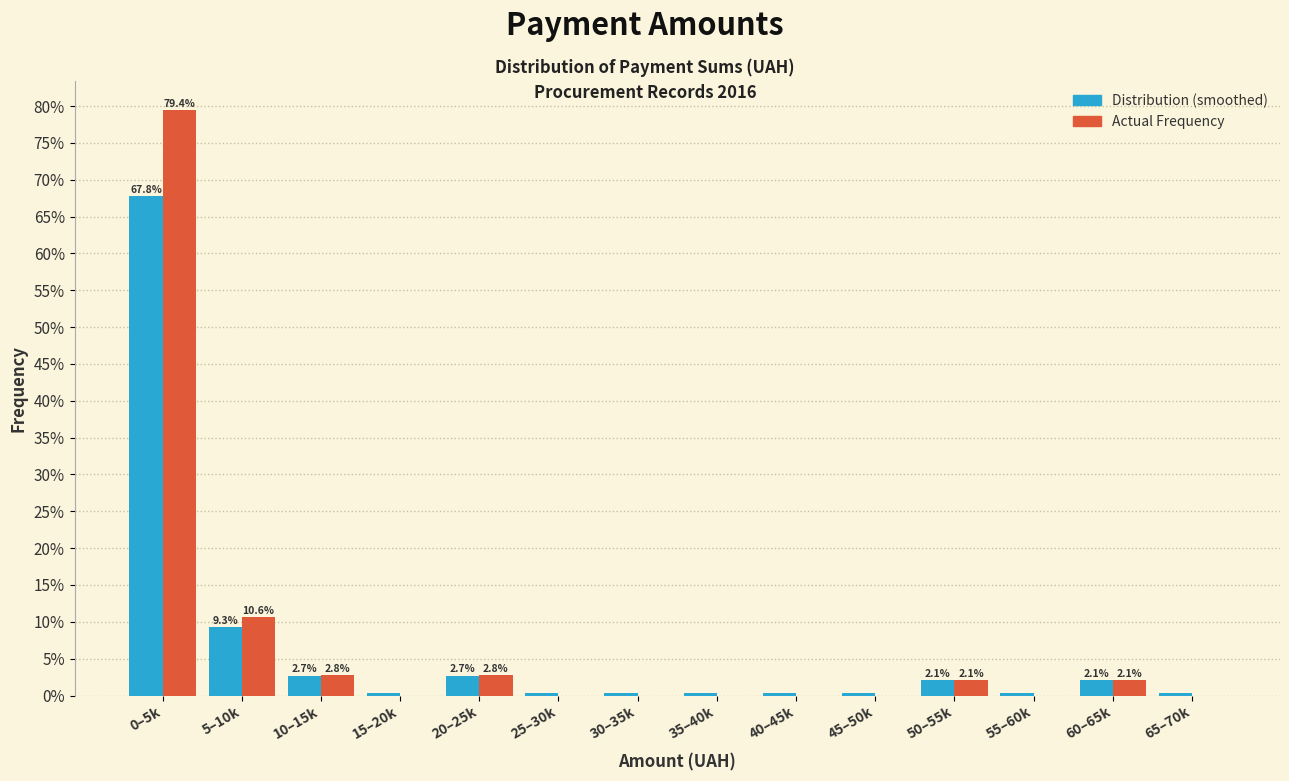

Reading left to right, extract all data points from this chart.

Distribution (smoothed): 0–5k=67.8	5–10k=9.3	10–15k=2.7	15–20k=0.3	20–25k=2.7	25–30k=0.3	30–35k=0.3	35–40k=0.3	40–45k=0.3	45–50k=0.3	50–55k=2.1	55–60k=0.3	60–65k=2.1	65–70k=0.3
Actual Frequency: 0–5k=79.4	5–10k=10.6	10–15k=2.8	15–20k=0.0	20–25k=2.8	25–30k=0.0	30–35k=0.0	35–40k=0.0	40–45k=0.0	45–50k=0.0	50–55k=2.1	55–60k=0.0	60–65k=2.1	65–70k=0.0